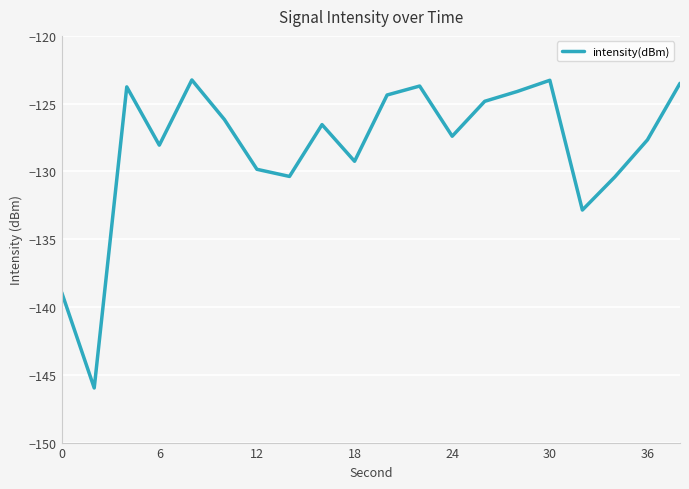

What is the difference between the maximum and minimum values?

22.7